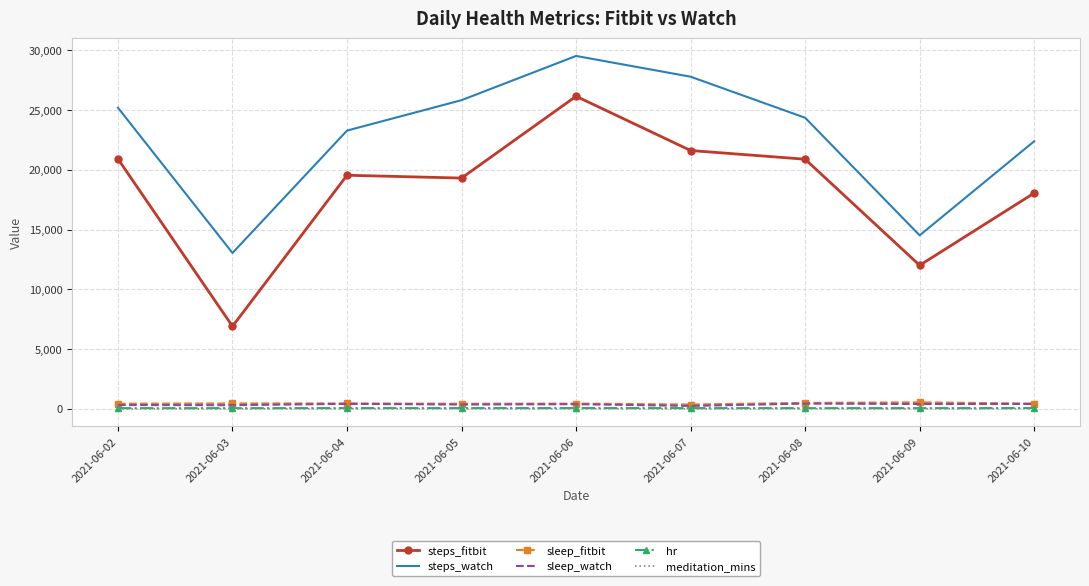

What is the greatest value displayed?

29533